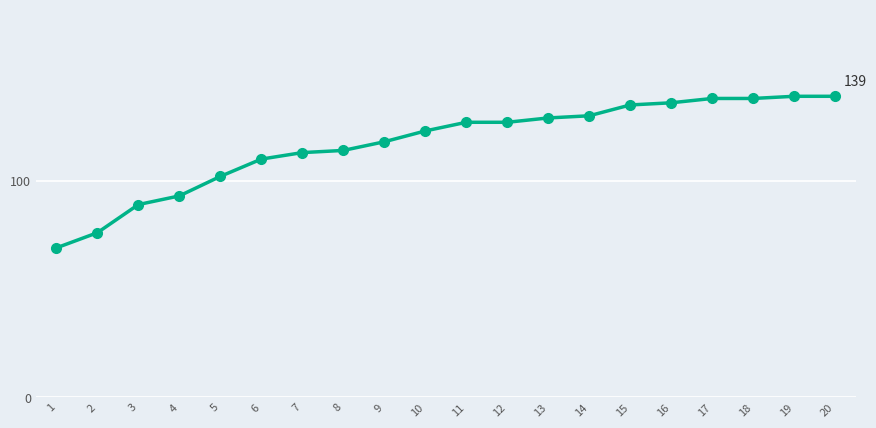

Read the value at 6.

110